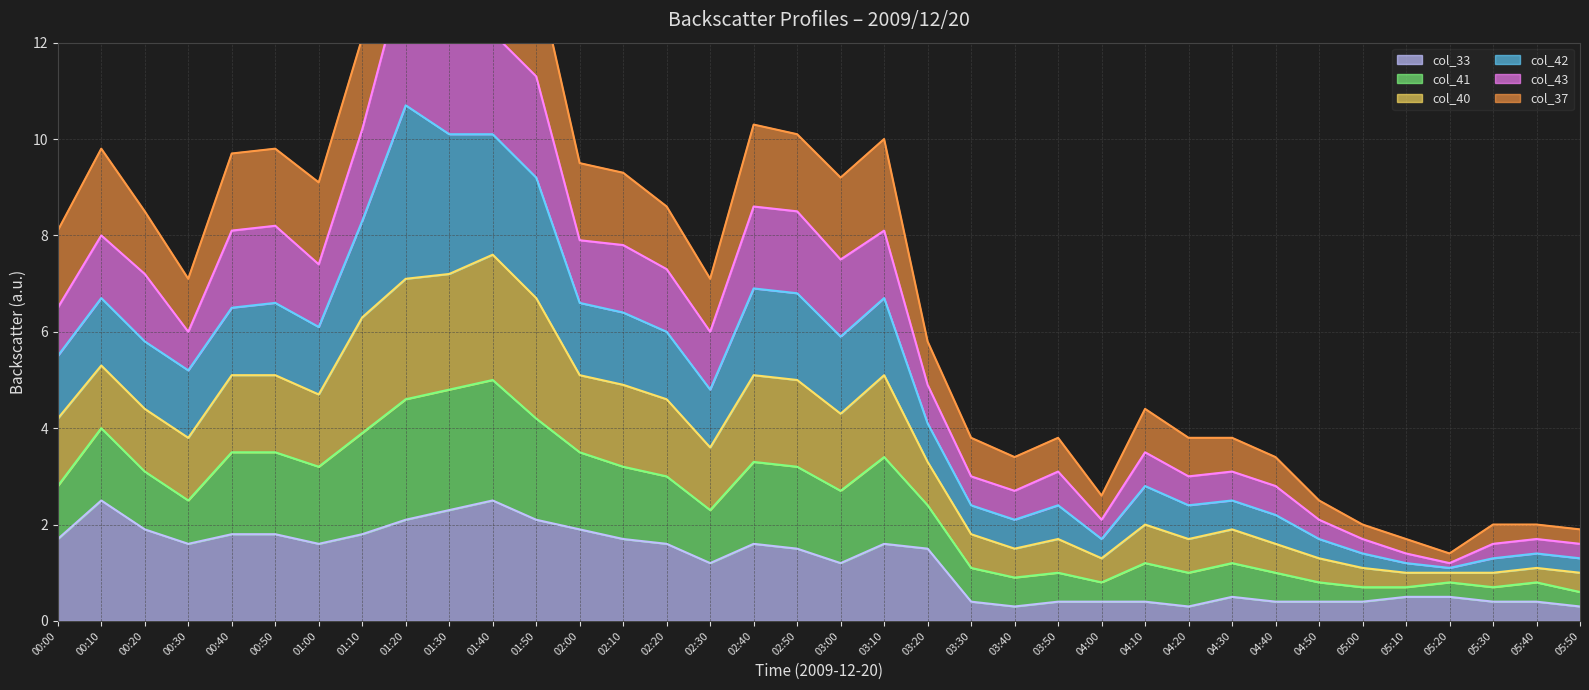

At how many categories does at least one series exceed 14?

3